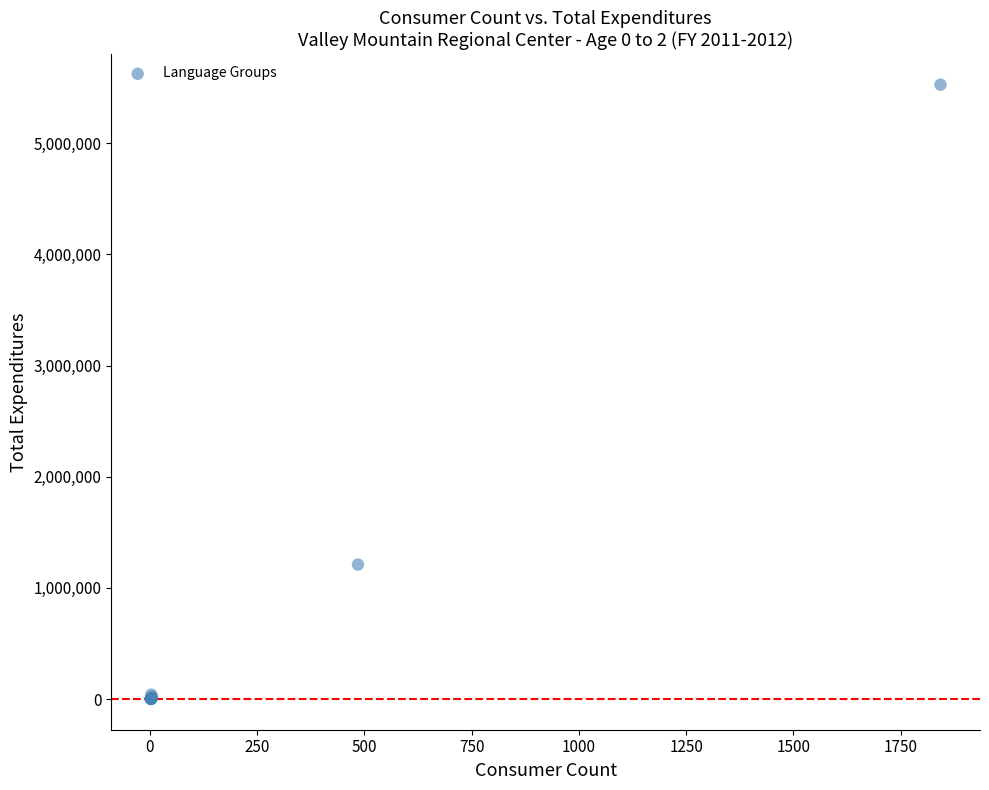

What Y value in the scatter plot is closest to 2763708?

1209543.8